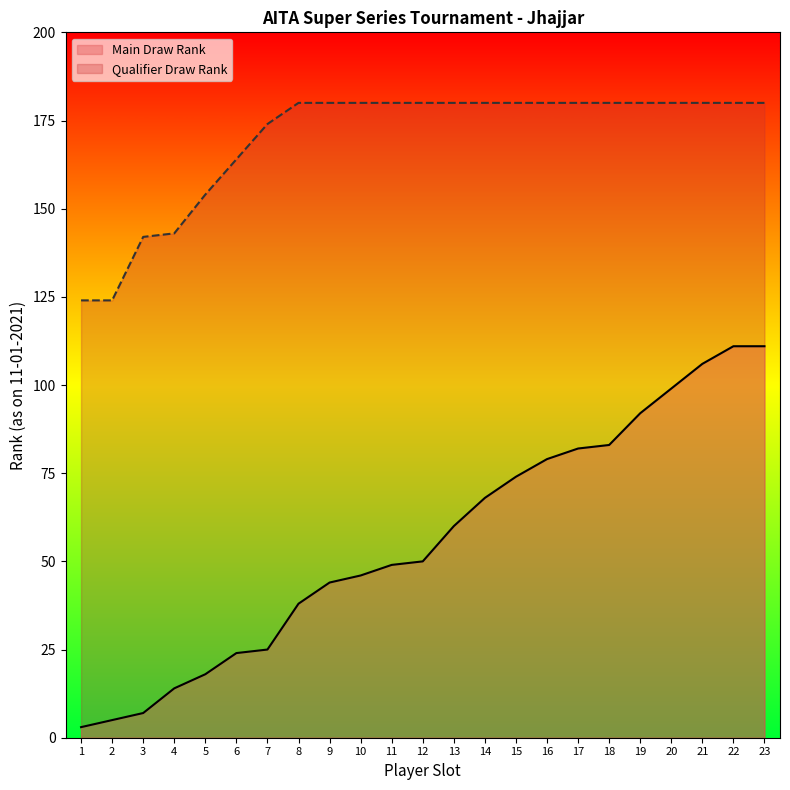

Which category has the highest value in the Qualifier Draw Rank series?

8